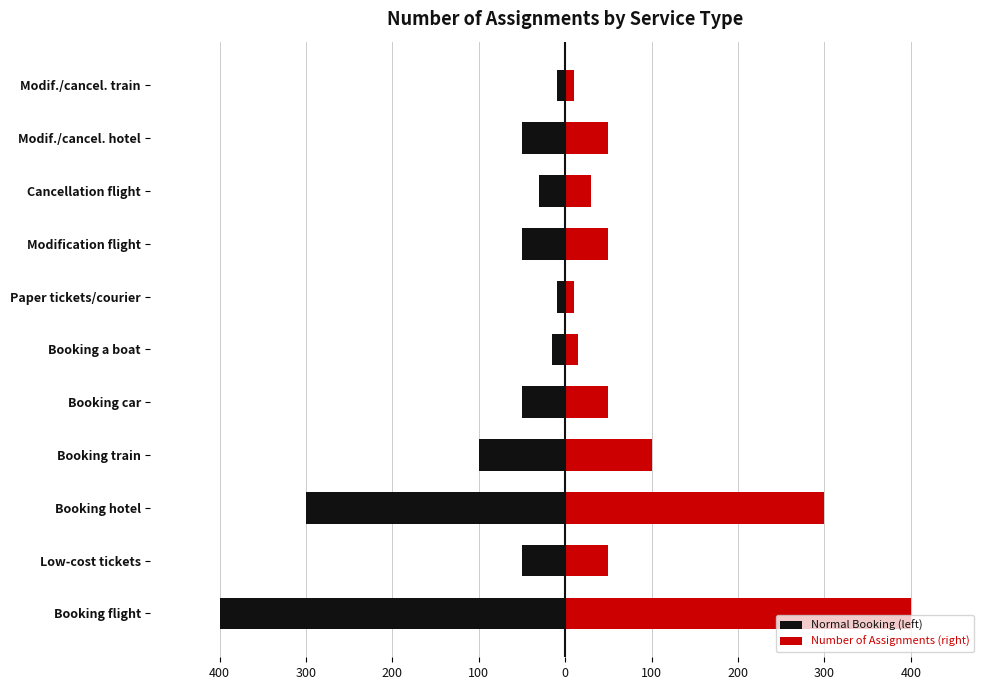

Are the bars horizontal?

Yes